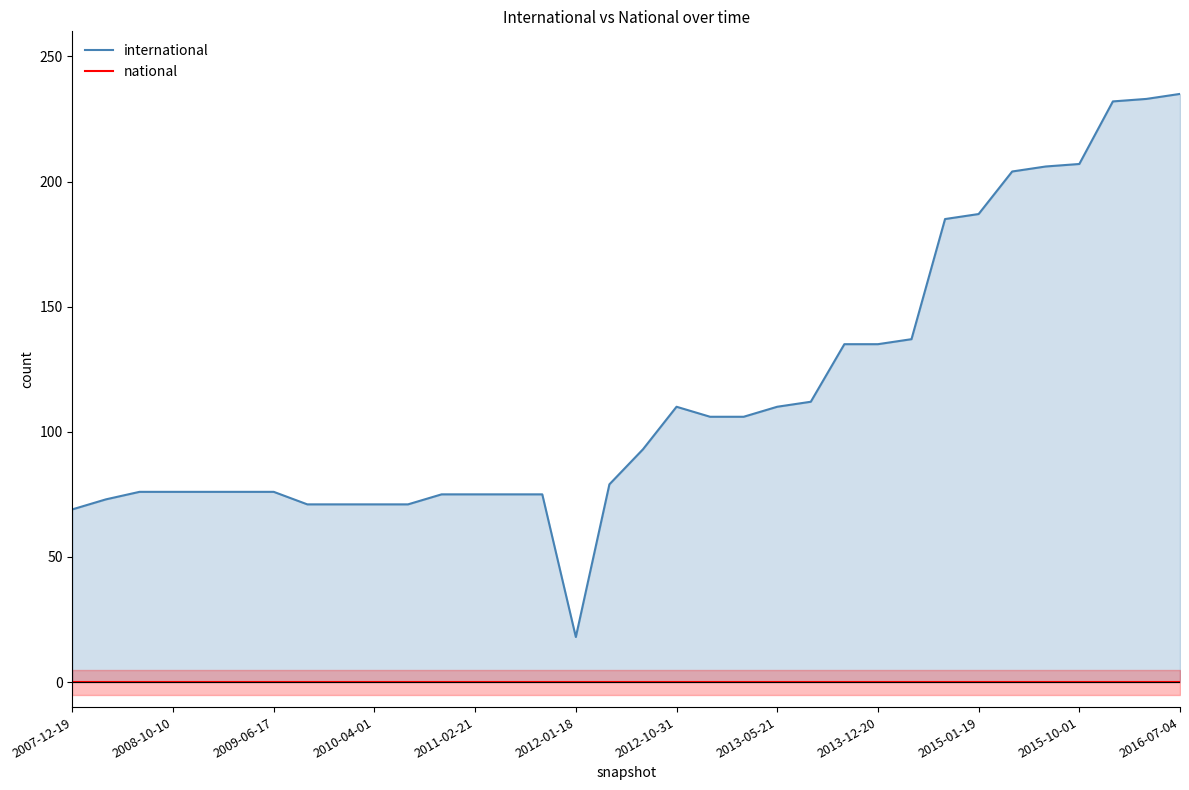

How many values in the international series are below 93?

17